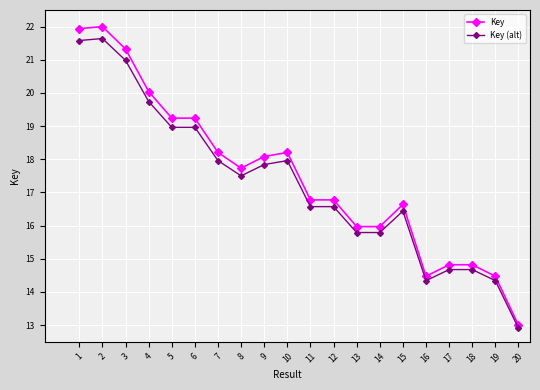

True or false: Key has more than 1 points higher than both neighbors.

True